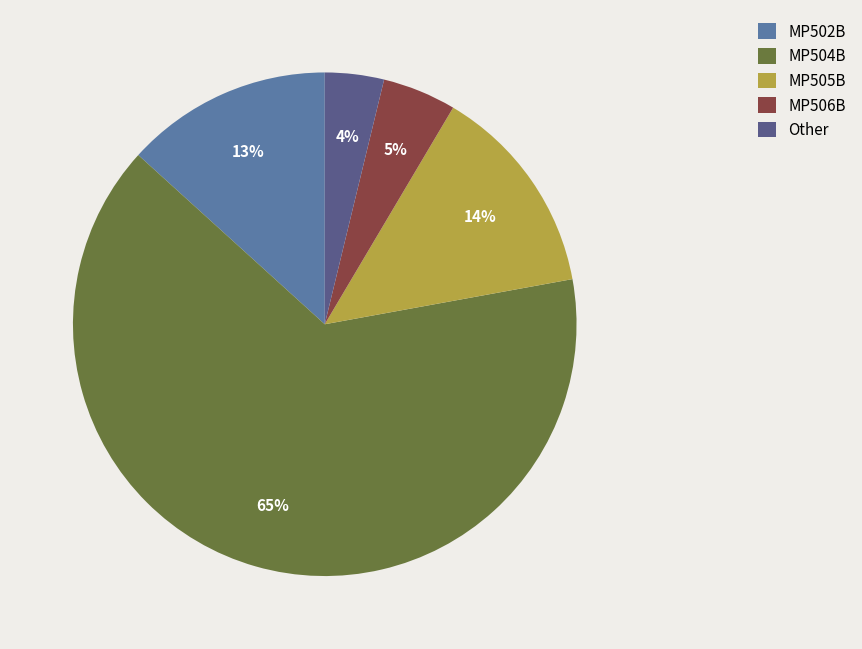

Combined, do MP506B and MP505B account for over 50%?

No